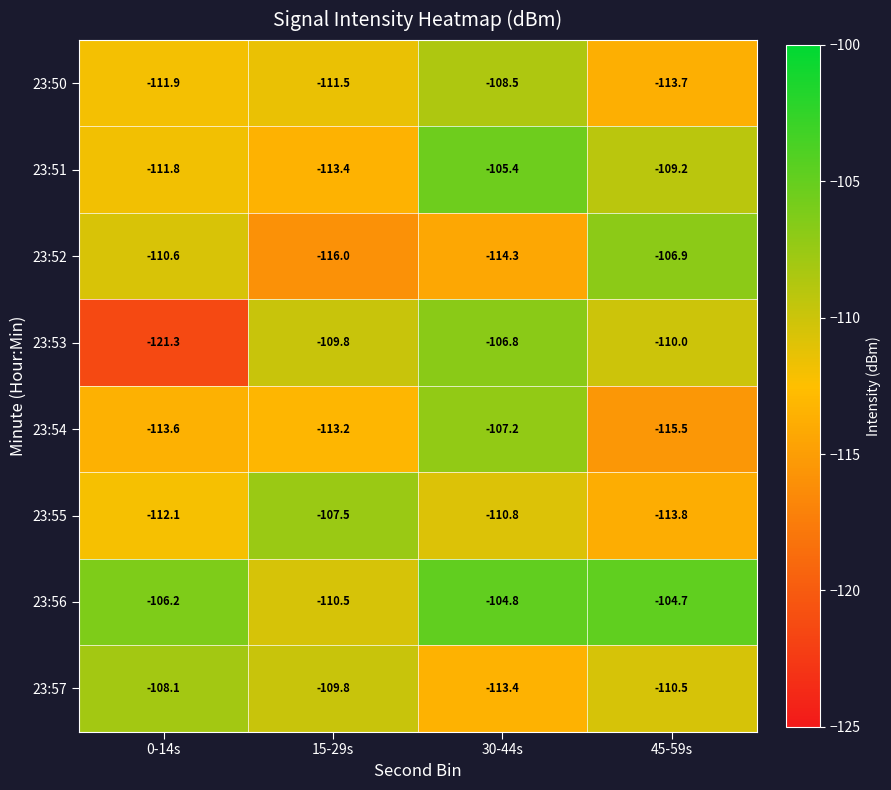

The value of 23:50 at 30-44s is -108.5. True or false?

True